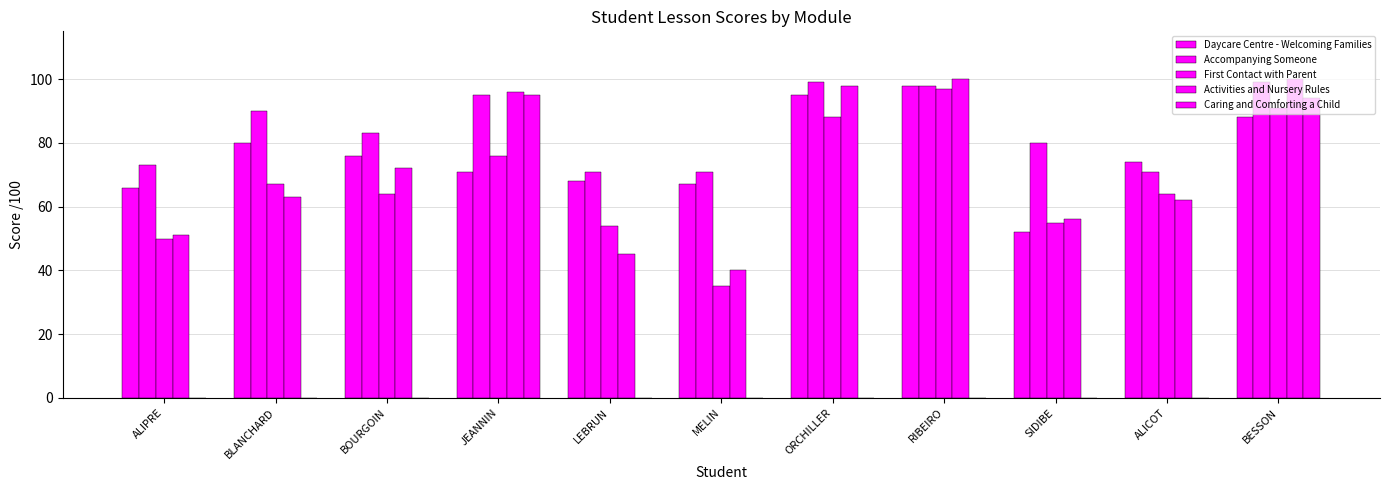

How many values in the Activities and Nursery Rules series are below 63?

5